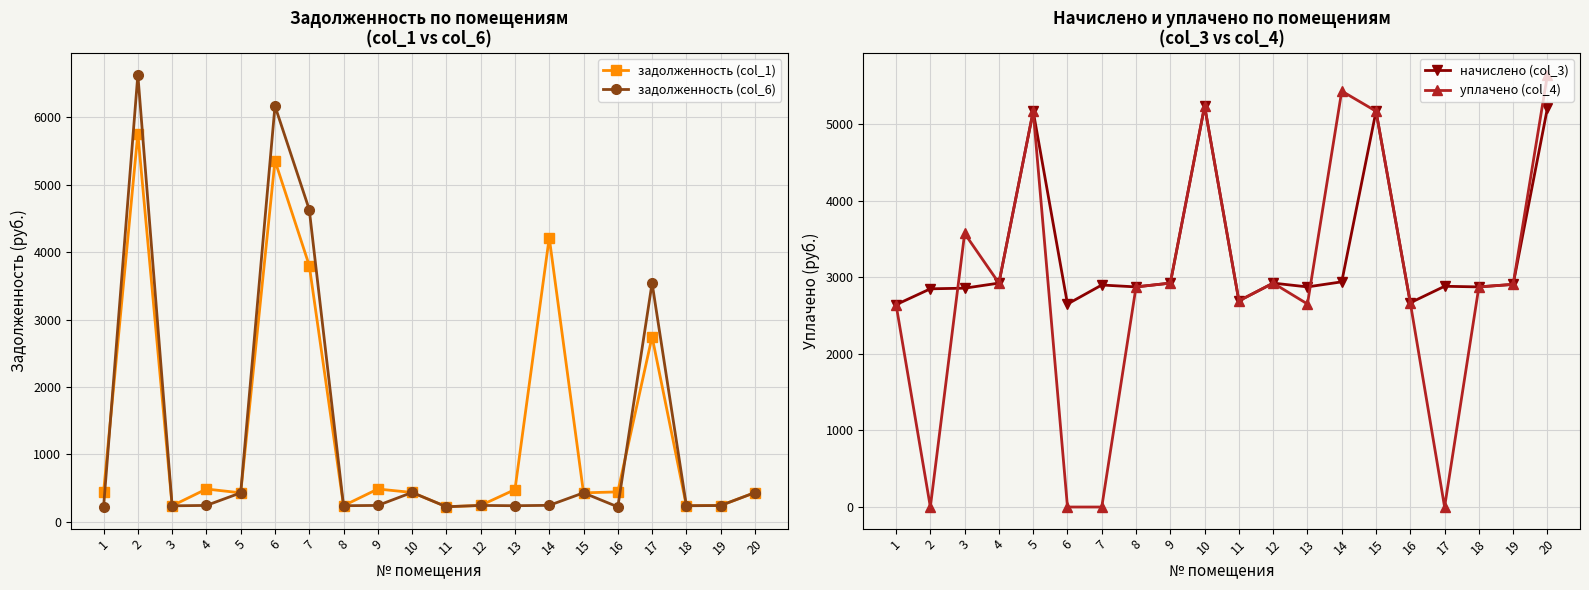

What is the total value across all series at 4?

6576.4